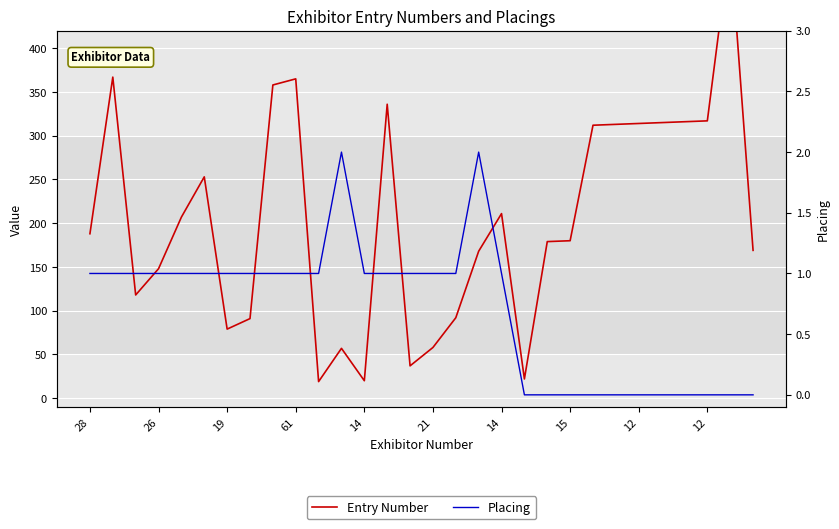

What is the label of the 26th point from the left?

25